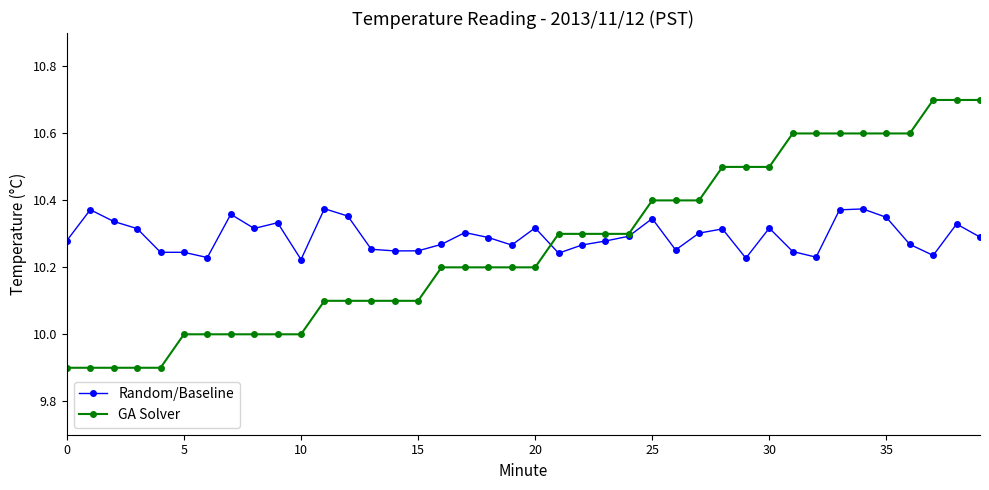

What are all the series names shown in the legend?

Random/Baseline, GA Solver